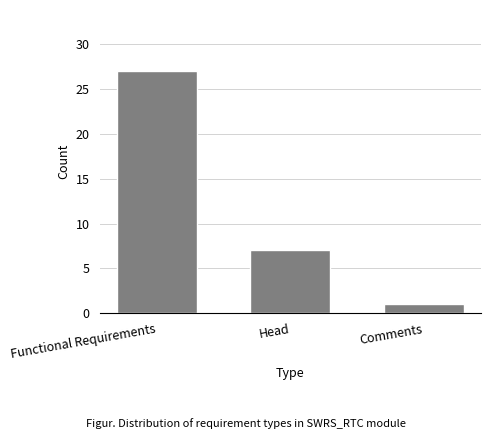

Reading left to right, what are all the values shown in this chart?

27	7	1